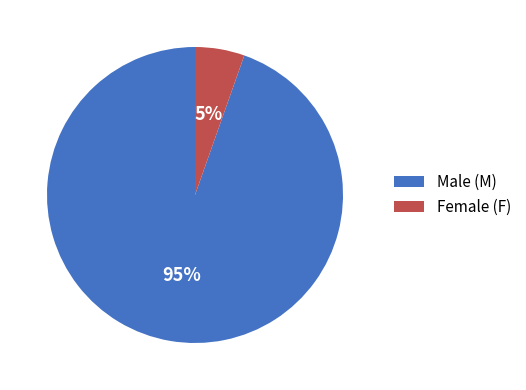

What percentage is the Male (M) slice, to the nearest percent?

95%